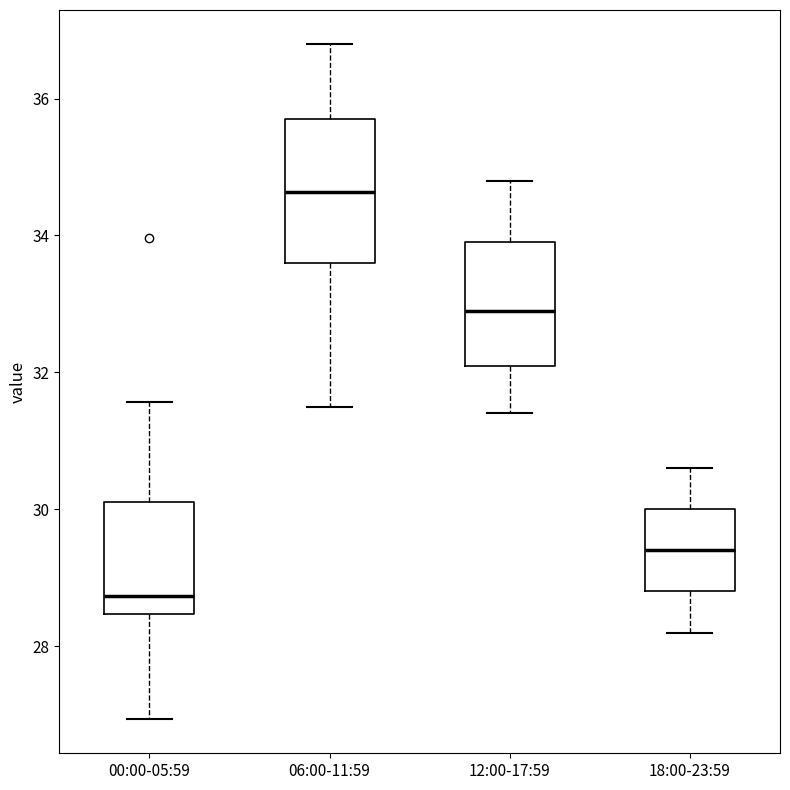

Reading left to right, transcribe this box plot: for each box, give where its median line is, the range the box spans, and where its two whiskers end, as read against the y-axis. The values are not printed on the chart, so give them approximately, as read against the axis.

00:00-05:59: median 28.8, box 28.4 to 30.2, whiskers 27.0 to 31.6
06:00-11:59: median 34.6, box 33.6 to 35.8, whiskers 31.6 to 36.8
12:00-17:59: median 33.0, box 32.2 to 34.0, whiskers 31.4 to 34.8
18:00-23:59: median 29.4, box 28.8 to 30.0, whiskers 28.2 to 30.6